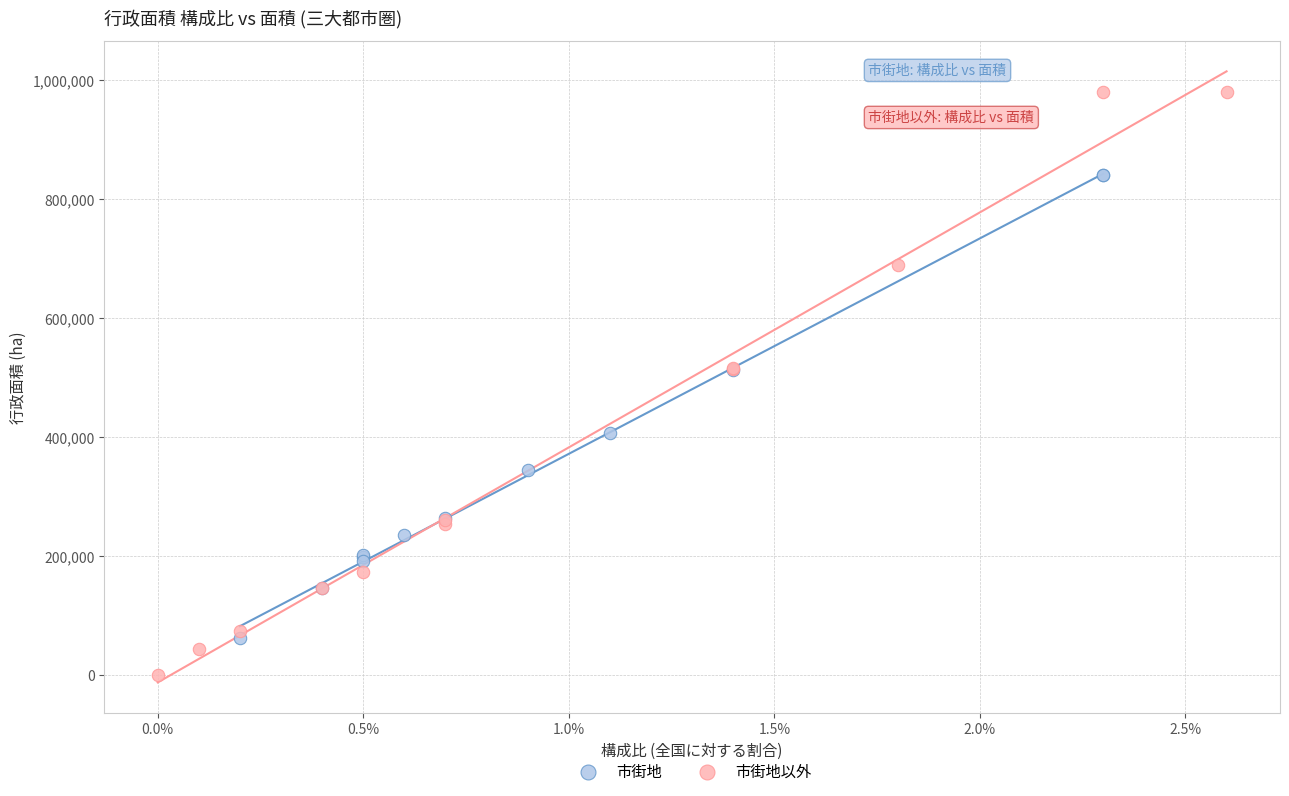

Which series contains the highest Y value?

市街地以外